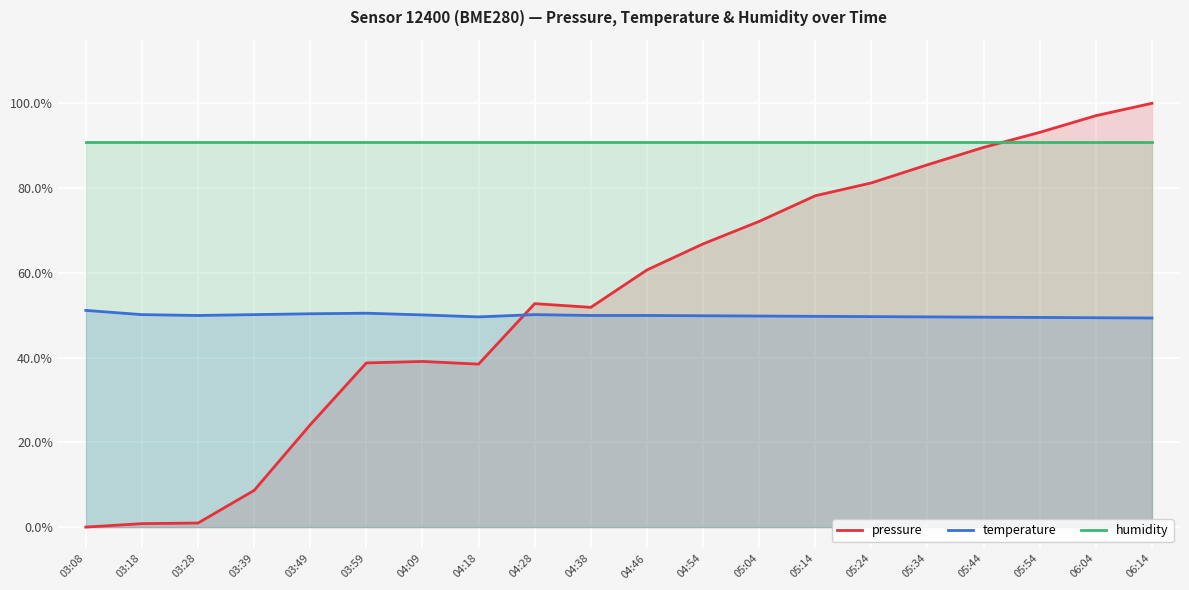

Which label corresponds to the smallest value in the chart?

03:08